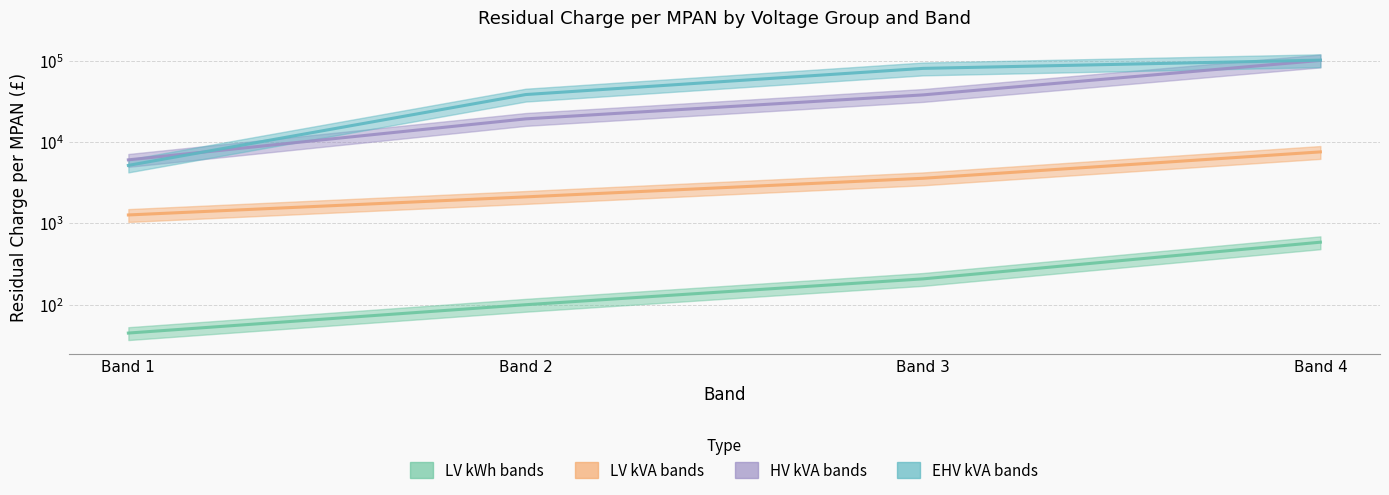

How many values in the LV kWh bands series exceed 206?

2